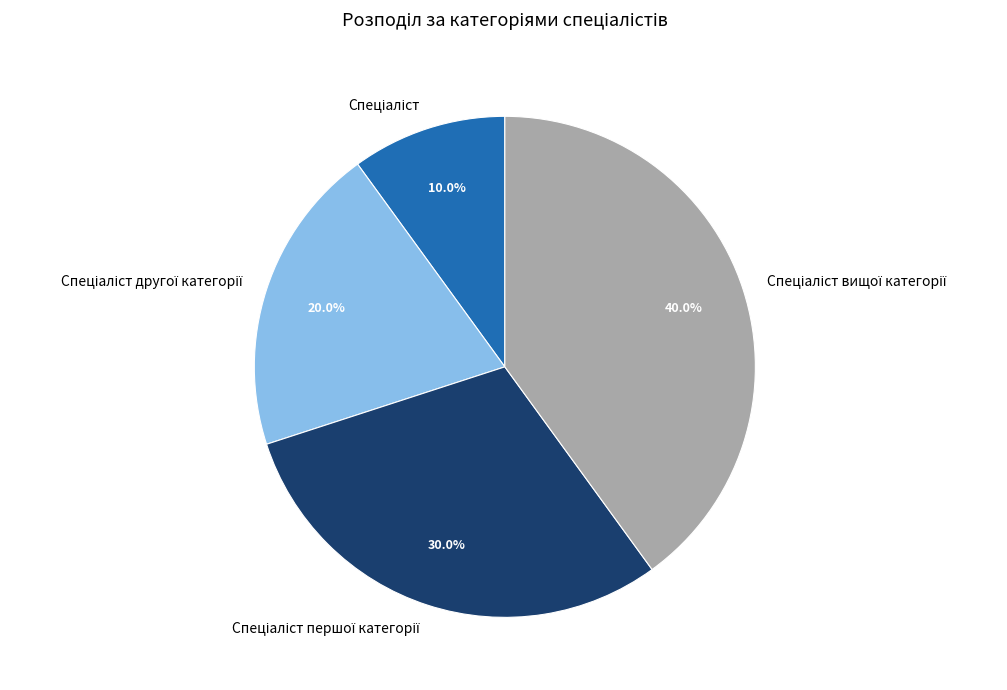

Count the number of slices in the pie.

4